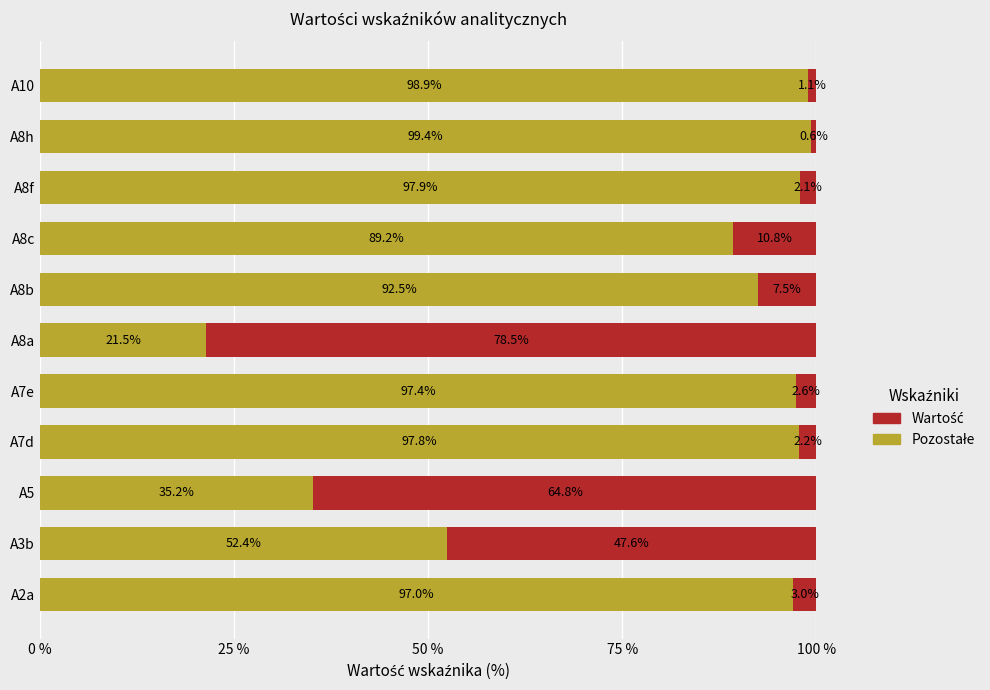

What is the total value across all series at A10?

100.0